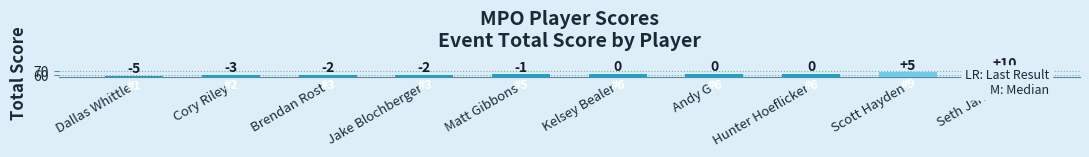

What is the average value?

63